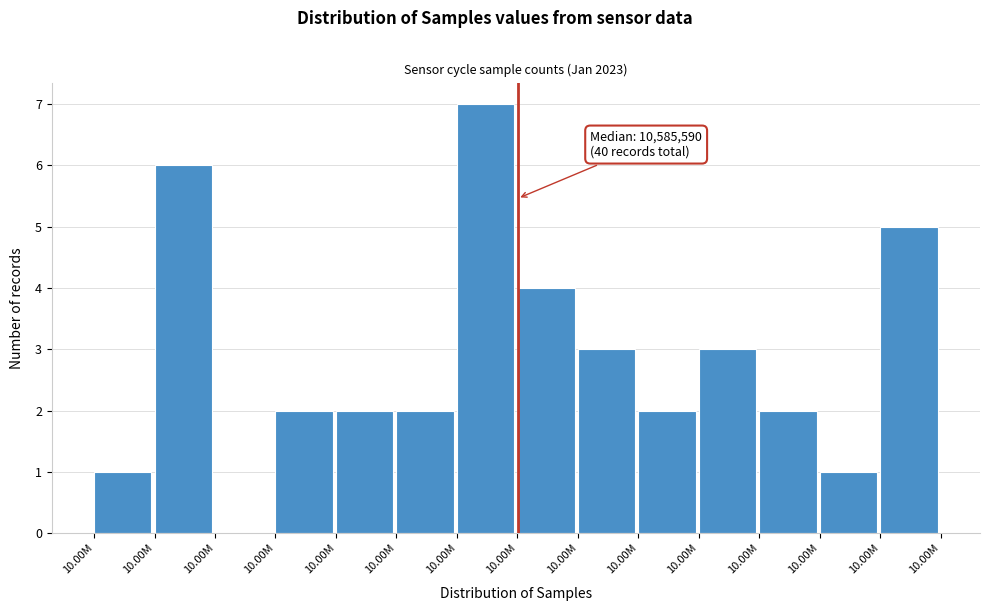

How many series are shown in this chart?

1